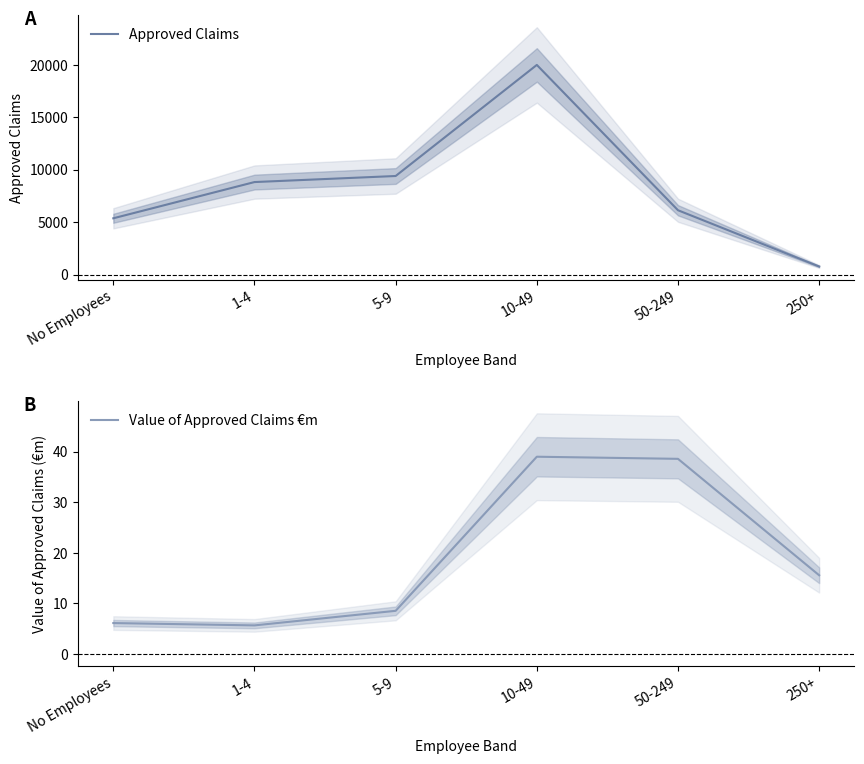

List the series in order of their peak value, lowest first.

Value of Approved Claims €m, Approved Claims